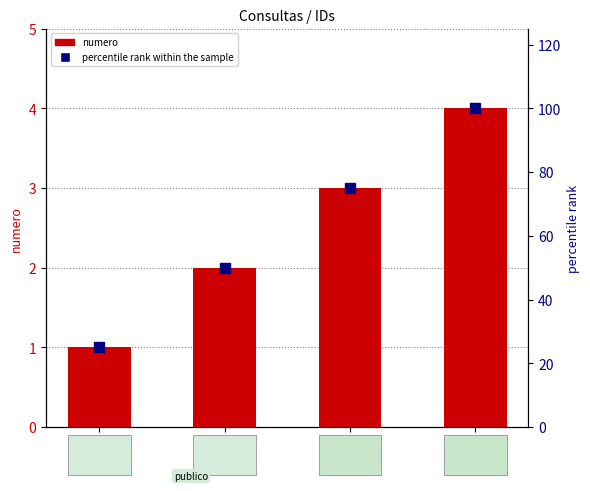

The numero series shows 2 at 8438. True or false?

False